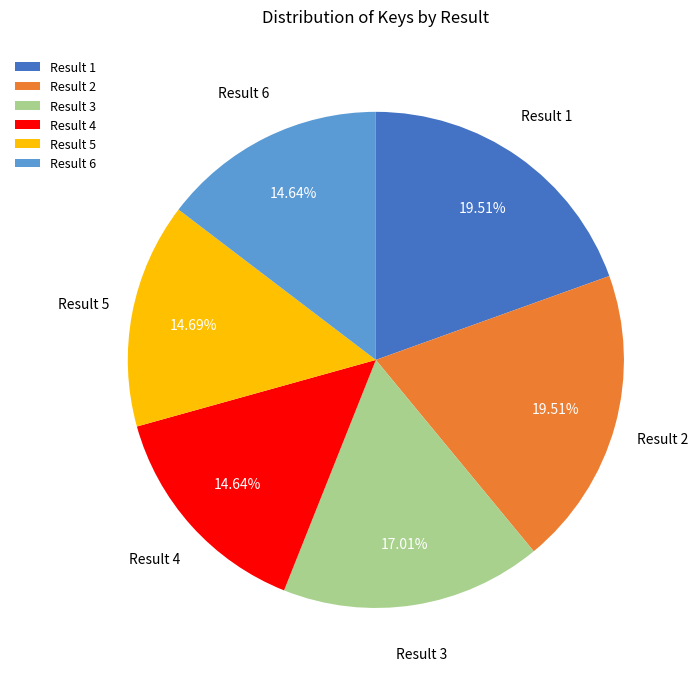

Combined, do Result 2 and Result 4 account for over 50%?

No